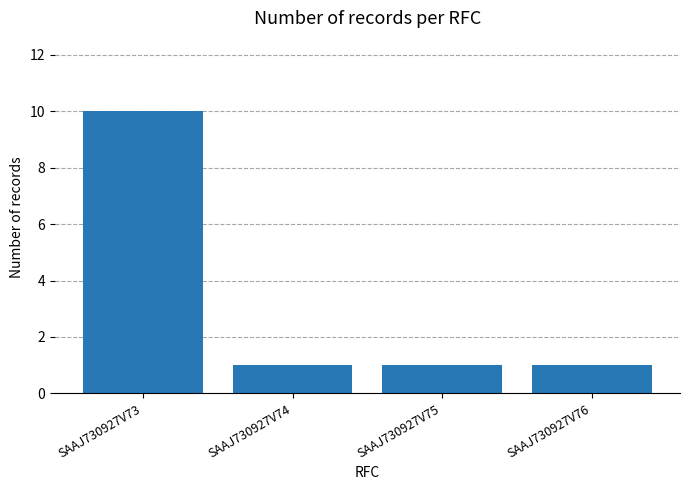

What is the smallest value displayed?

1